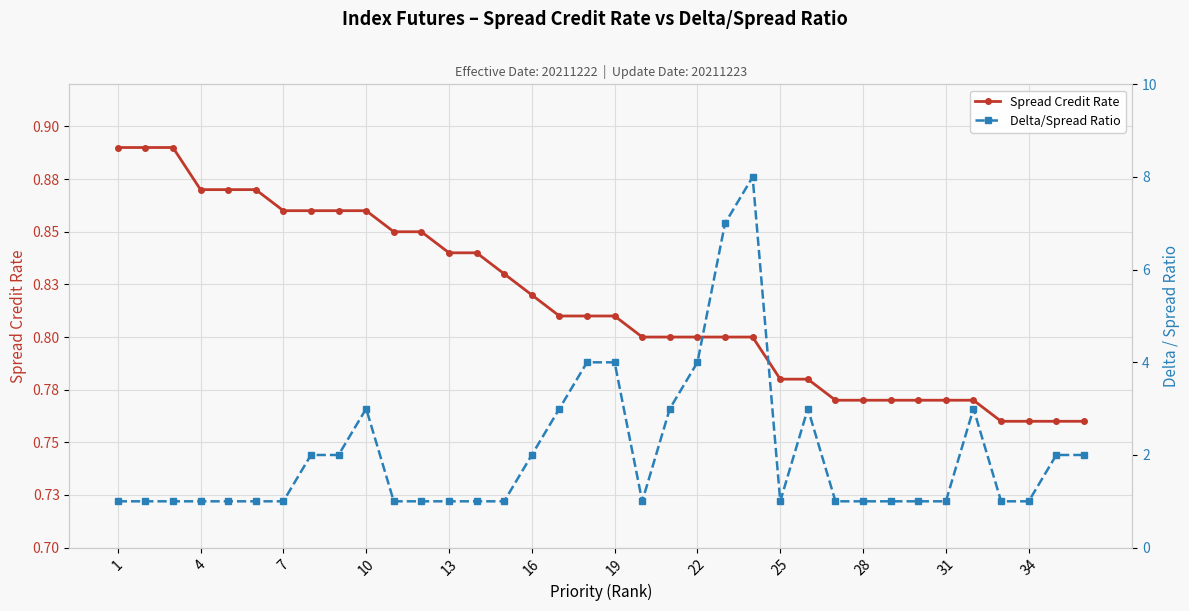

True or false: Delta/Spread Ratio and Spread Credit Rate intersect in this chart.

False